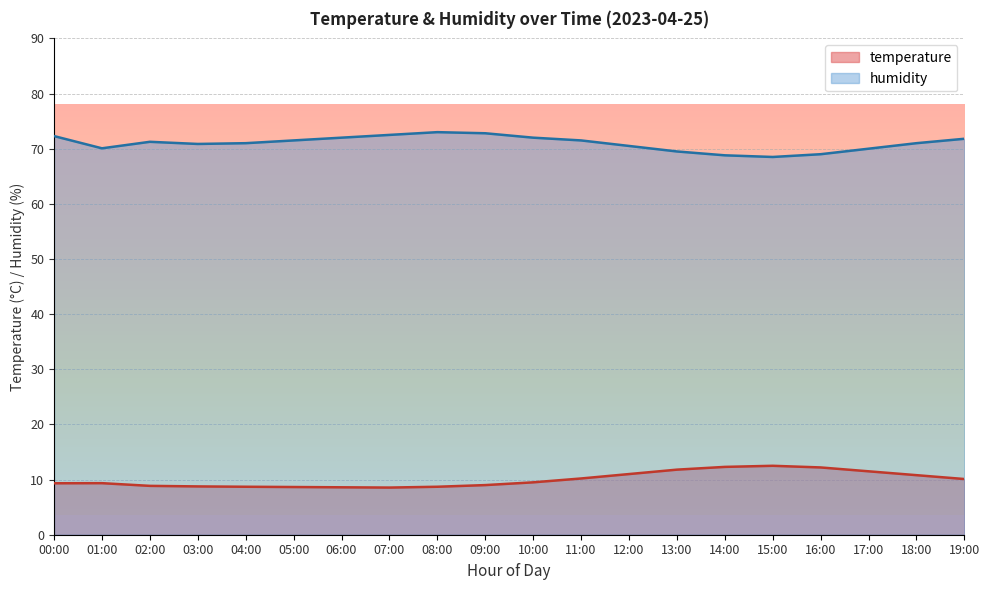

Does the chart display data point markers on the line(s)?

No